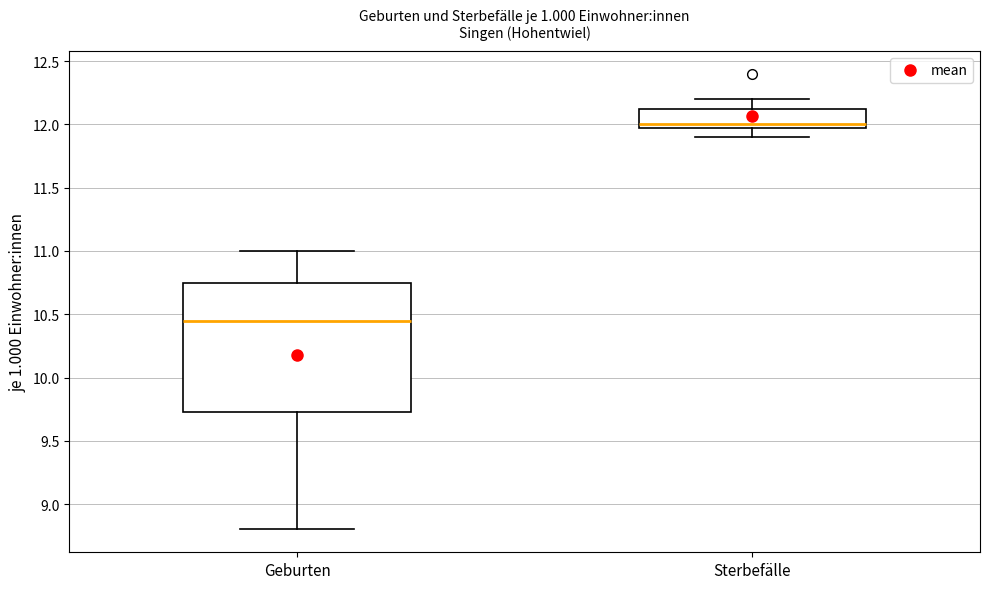

Which box has the lowest median line?

Geburten